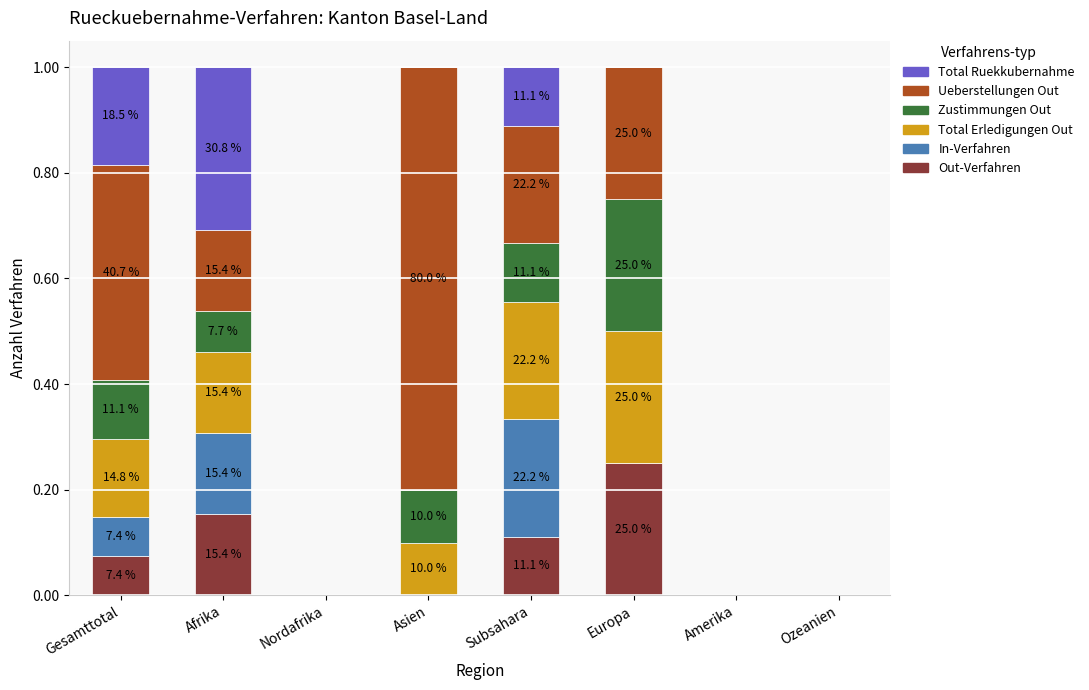

What is the average value of the Zustimmungen Out series?

0.1